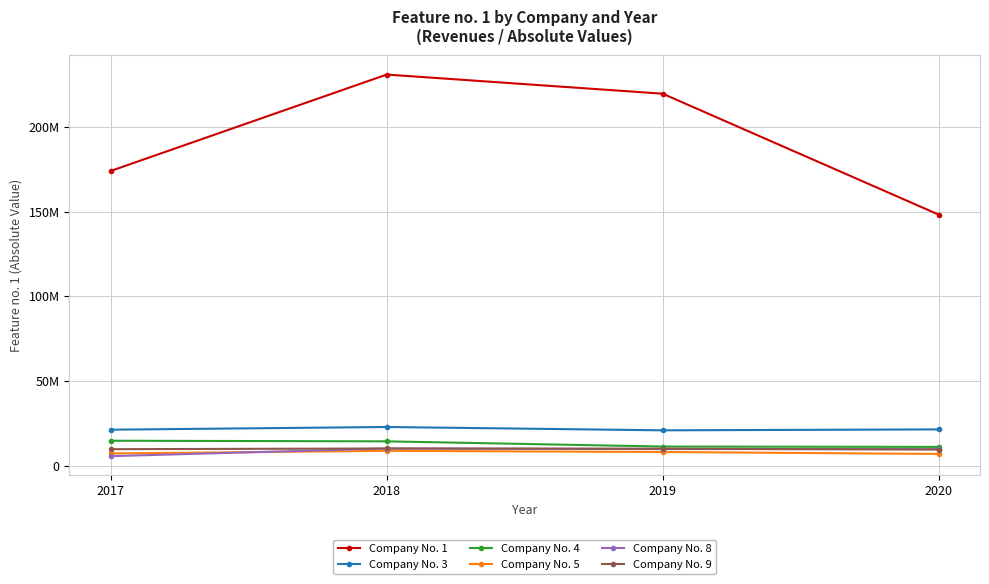

What is the sum of the Company No. 8 values at 2017 and 2020?

15684852